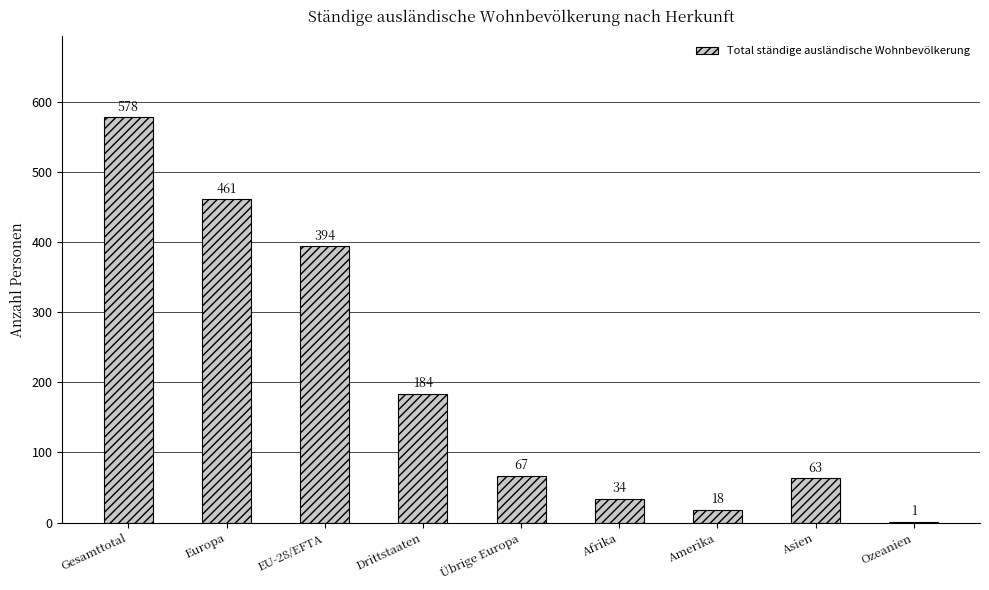

Are the bars horizontal?

No